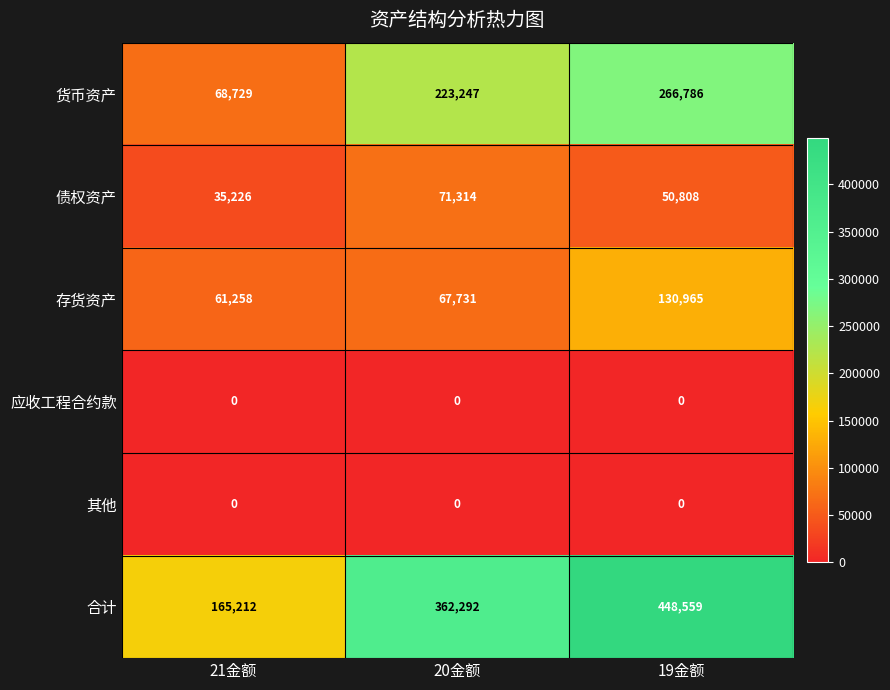

What is the difference between the highest and lowest values at 19金额?

448559